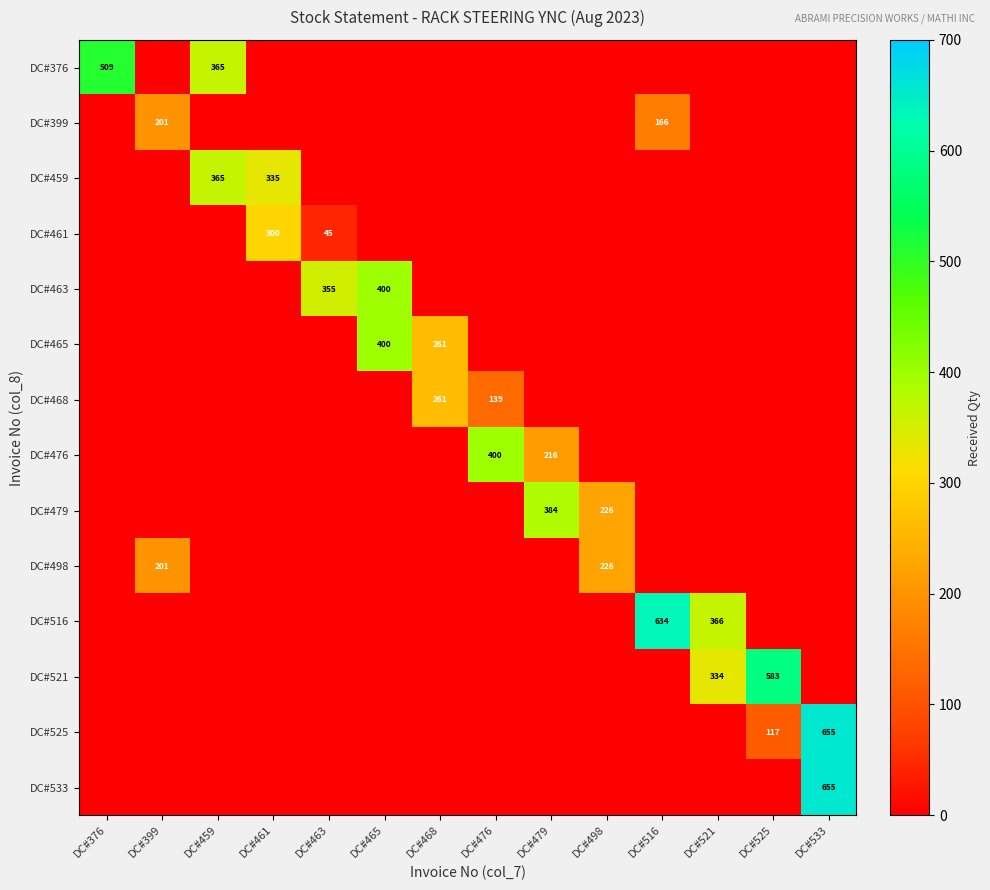

The value of DC#463 at DC#463 is 355. True or false?

True